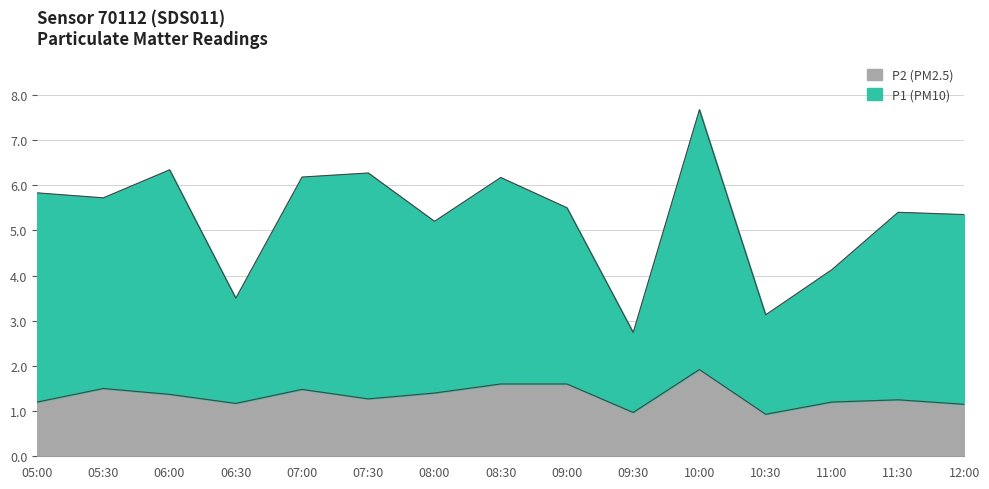

What is the greatest value displayed?

7.7